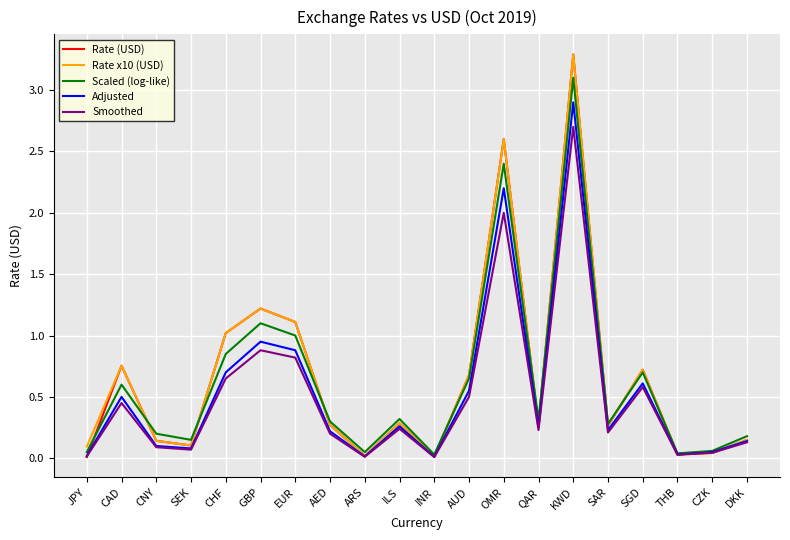

At which category does the chart reach its peak across all series?

KWD